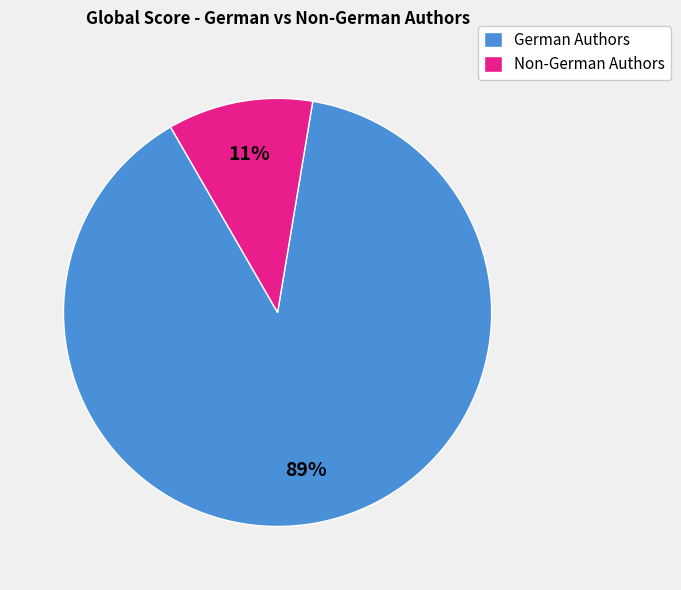

The German Authors slice represents 99% of the pie. True or false?

False